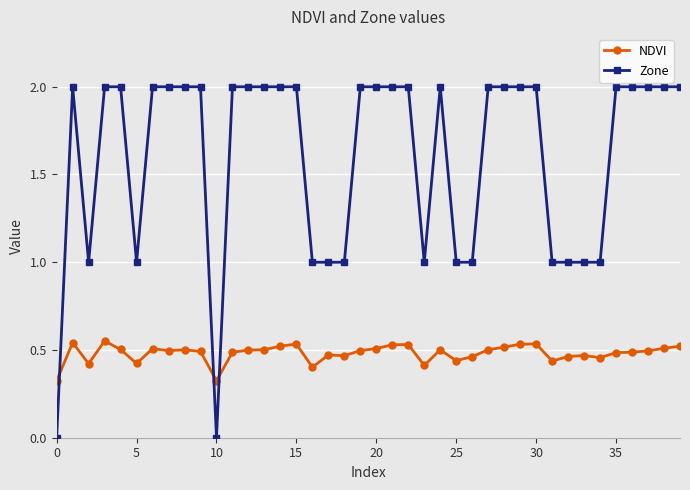

Does the chart display data point markers on the line(s)?

Yes